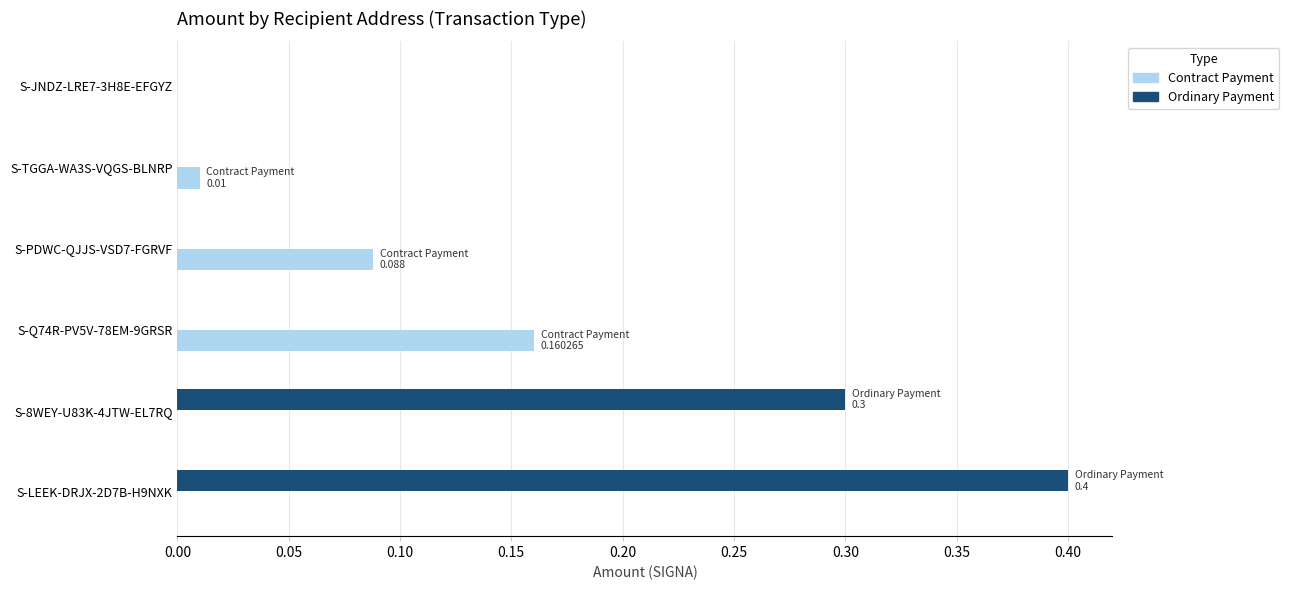

What is the sum of all Ordinary Payment values?

0.7